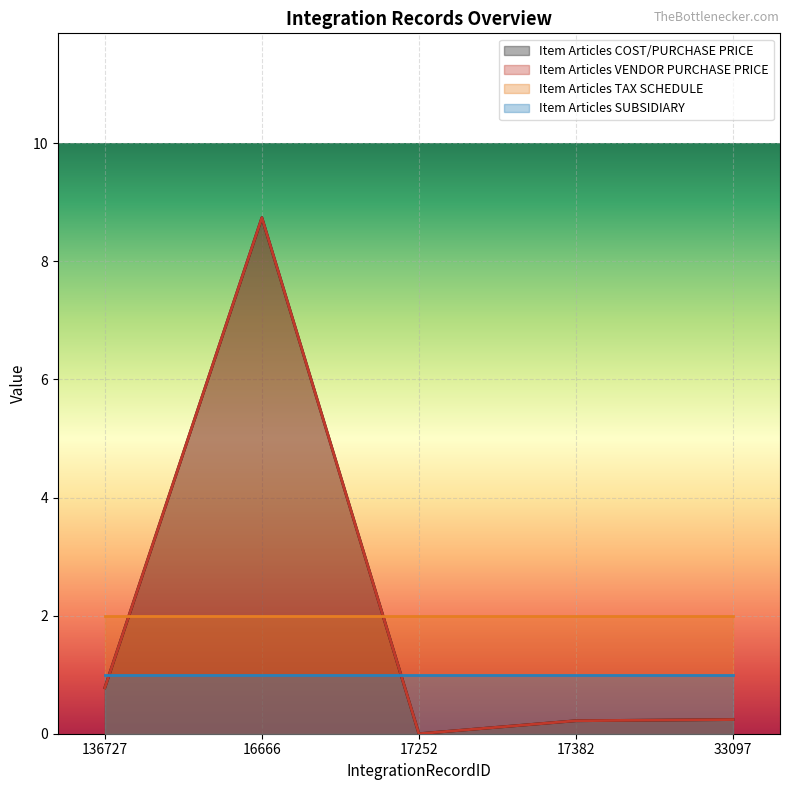

Which label corresponds to the largest value in the chart?

16666